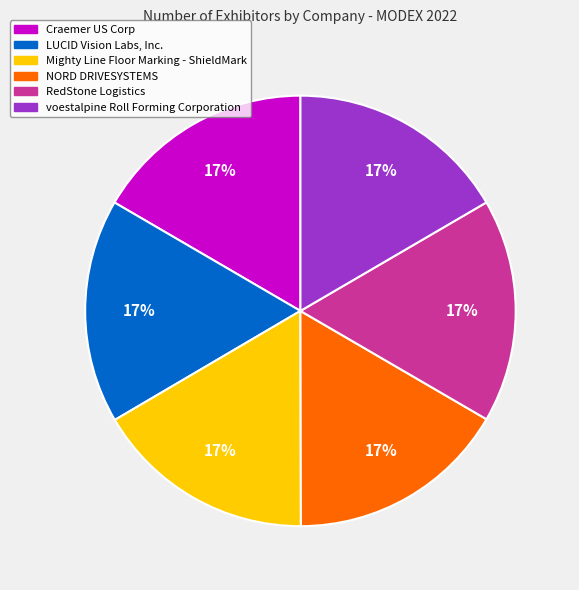

Is LUCID Vision Labs, Inc. the majority of the pie?

No